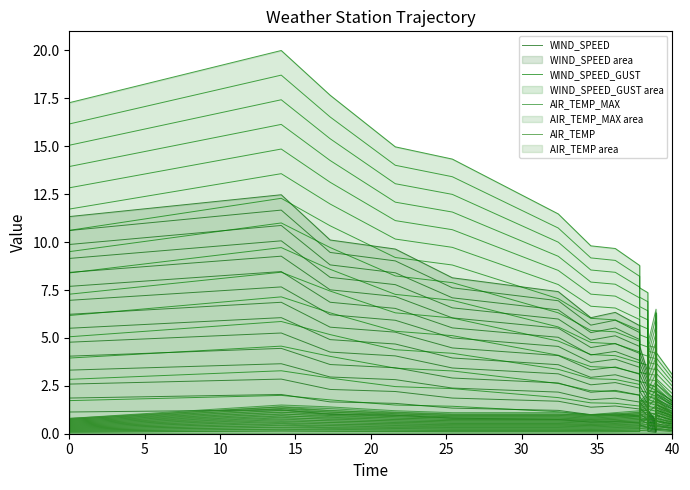

What is the difference between the maximum and second lowest values in the AIR_TEMP_MAX series?

5.5